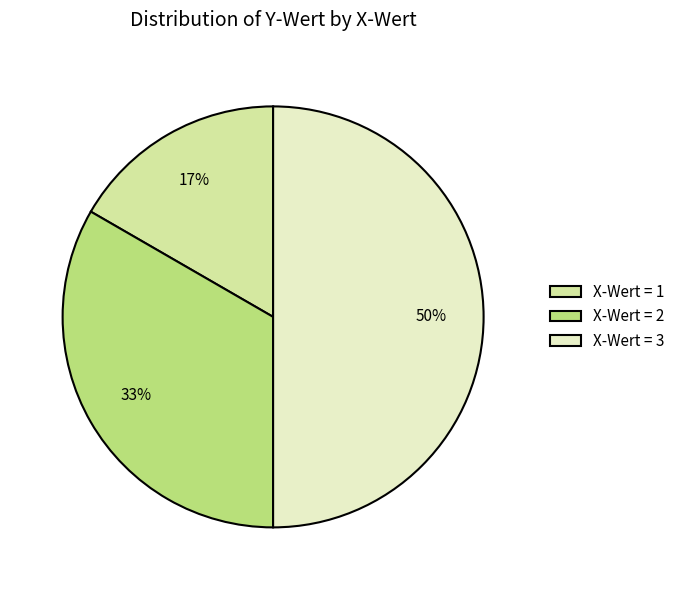

The X-Wert = 3 slice represents 43% of the pie. True or false?

False